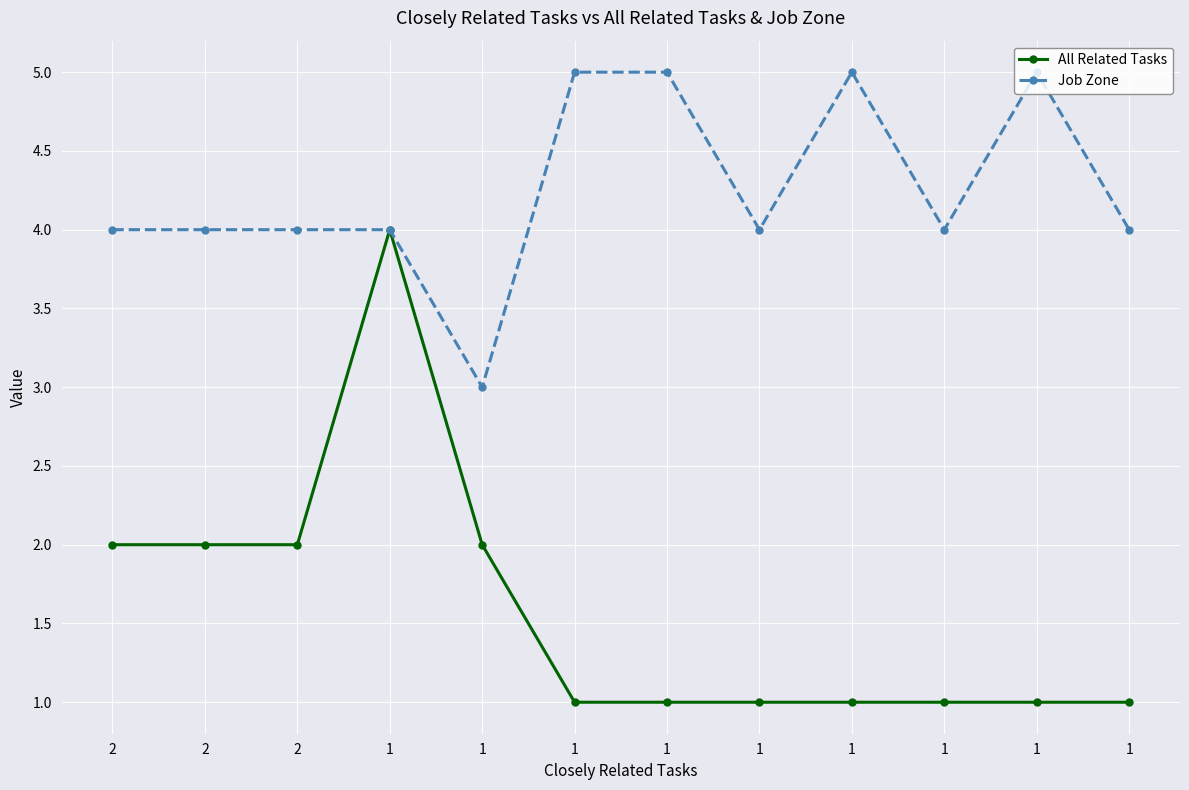

Which series has the widest spread of values?

All Related Tasks